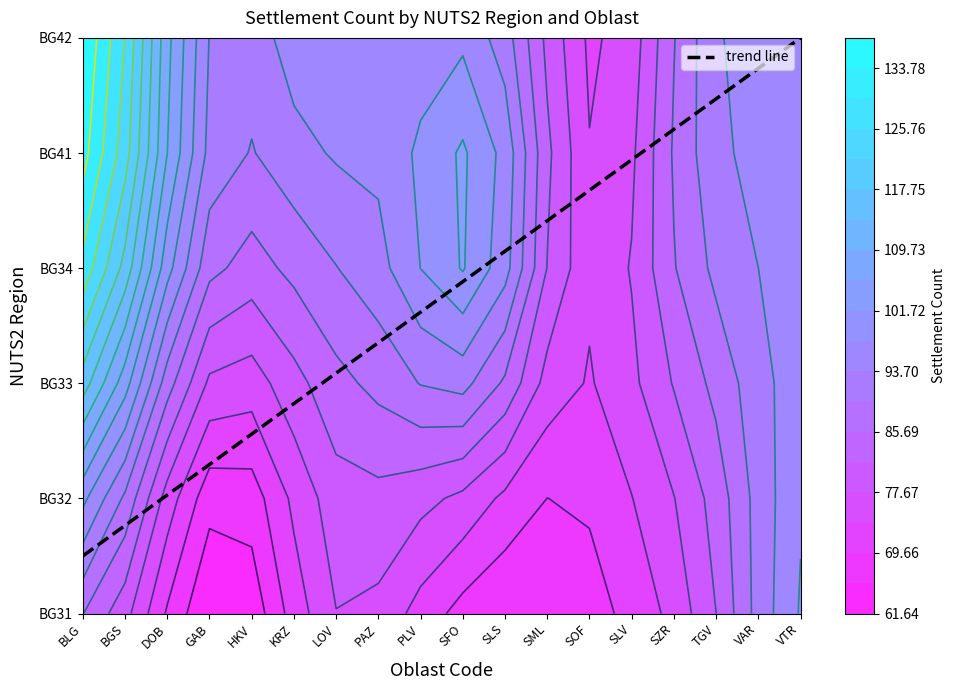

Which series changed the most between 13 and 15?

BG33